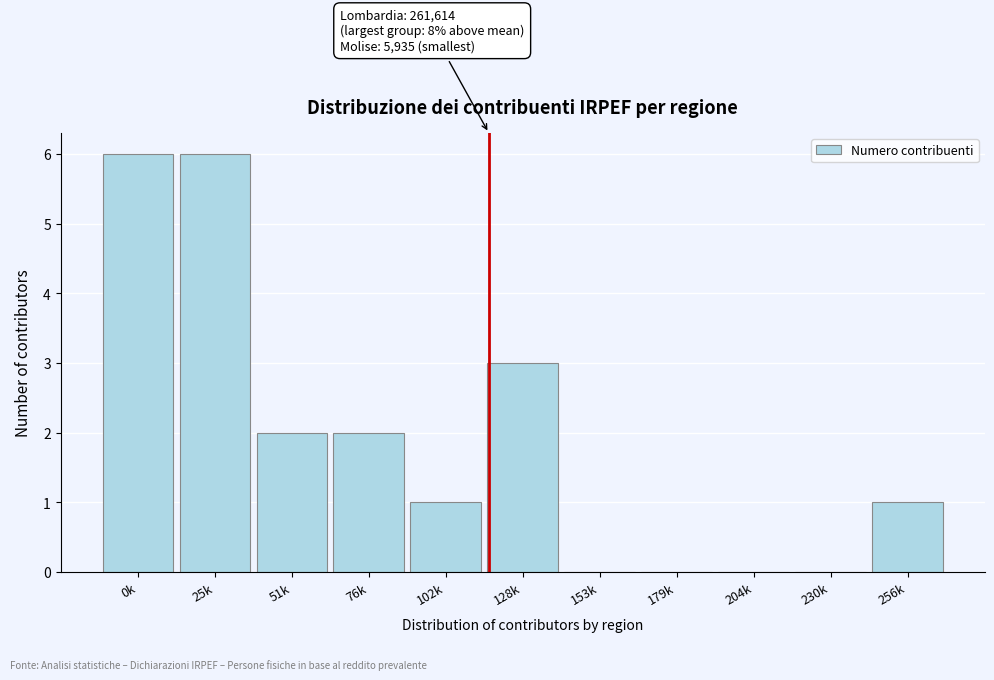

Reading right to left, list all the values displayed in this chart.

256k=1	230k=0	204k=0	179k=0	153k=0	128k=3	102k=1	76k=2	51k=2	25k=6	0k=6